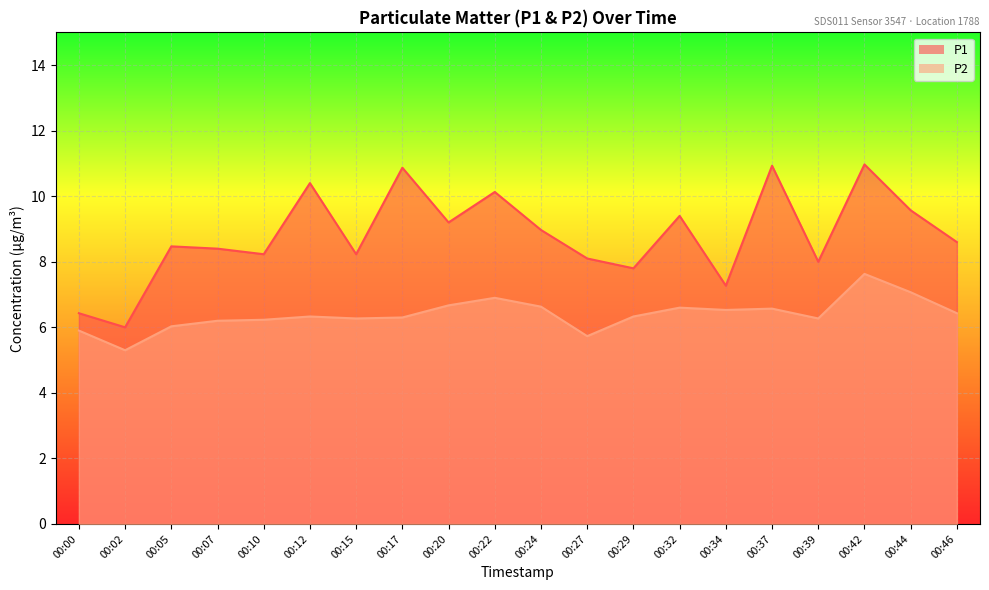

Is it true that P1 equals 9.6 at 00:44?

True